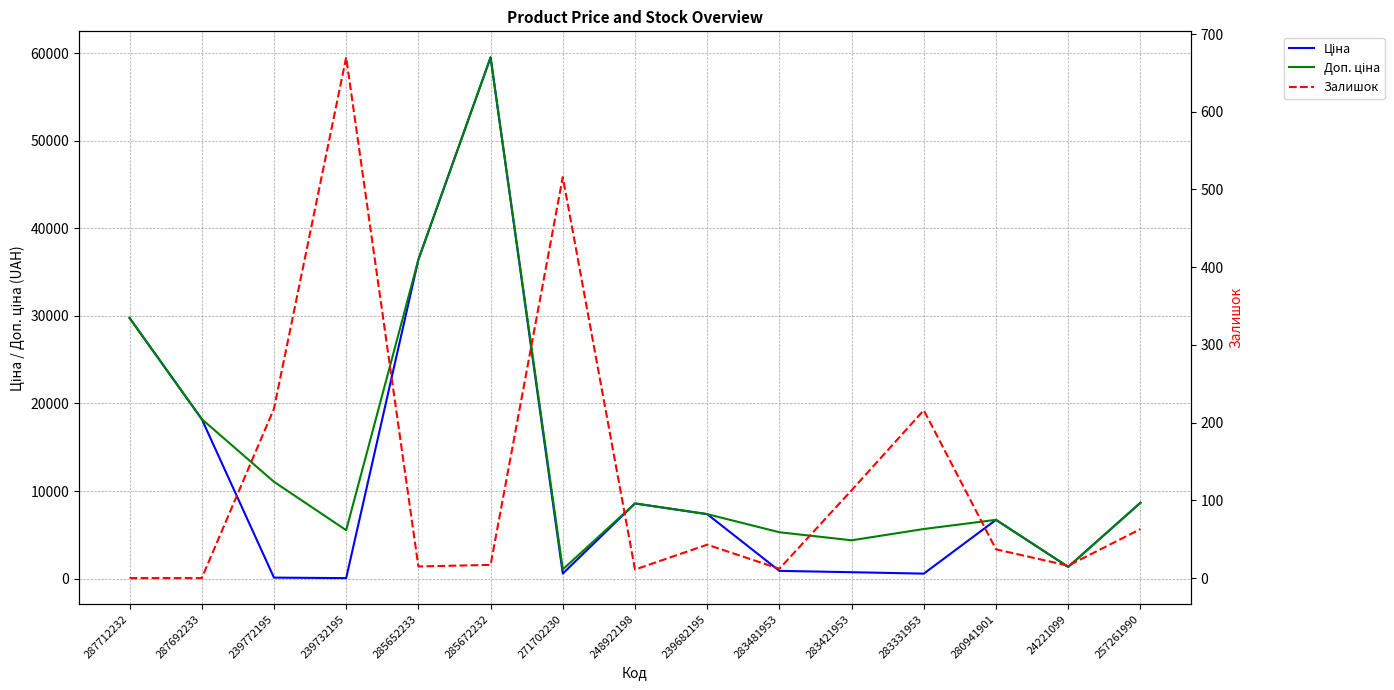

Where is Доп. ціна nearest to the value 30285?

287712232